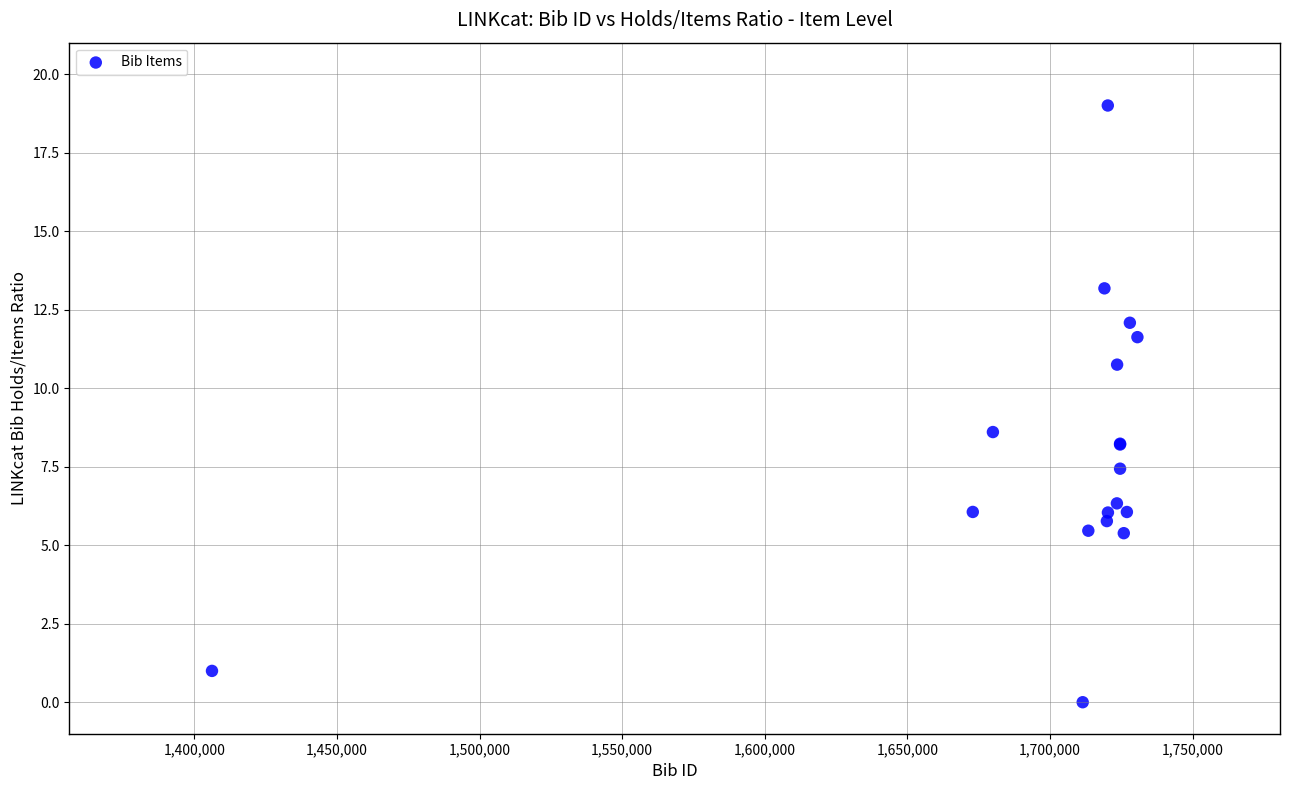

What Y value in the scatter plot is closest to 9?

8.6